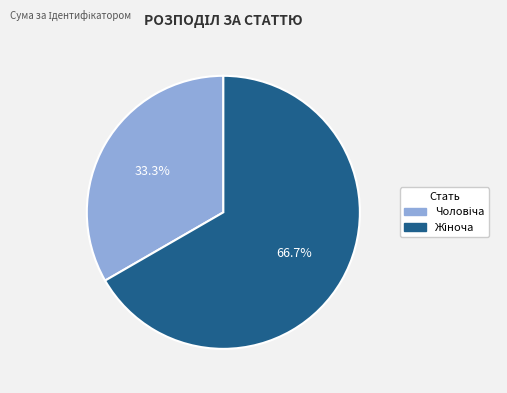

Is there a majority slice in this chart?

Yes